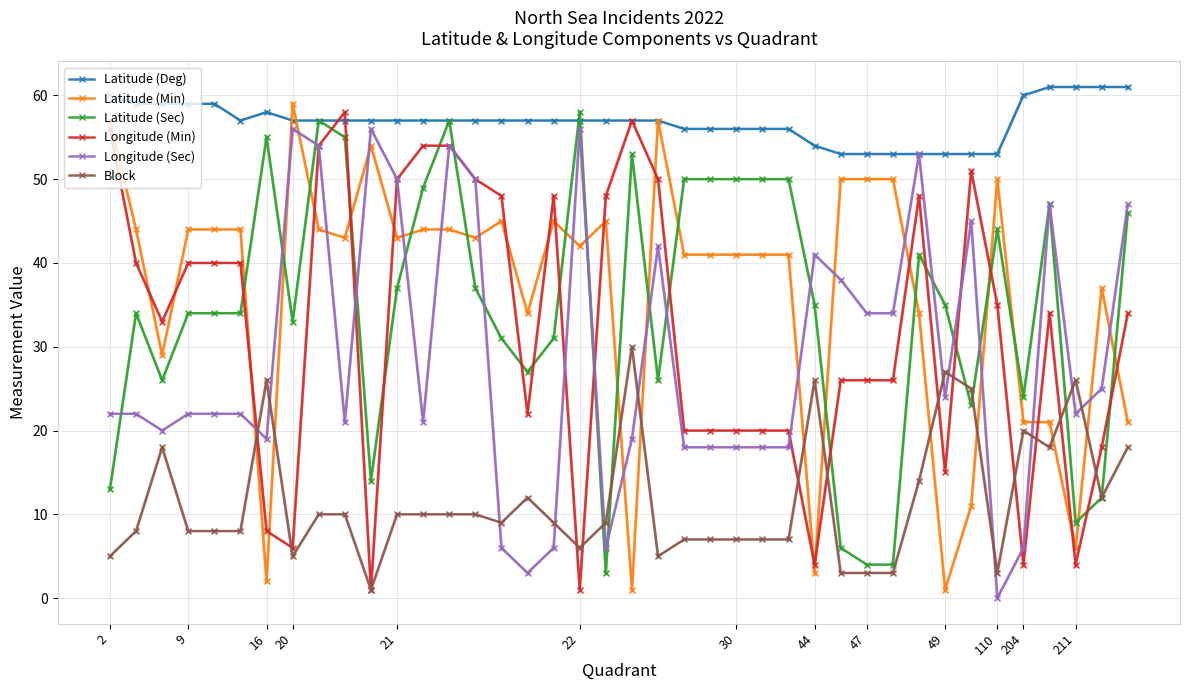

What is the maximum value for Latitude (Sec)?

58